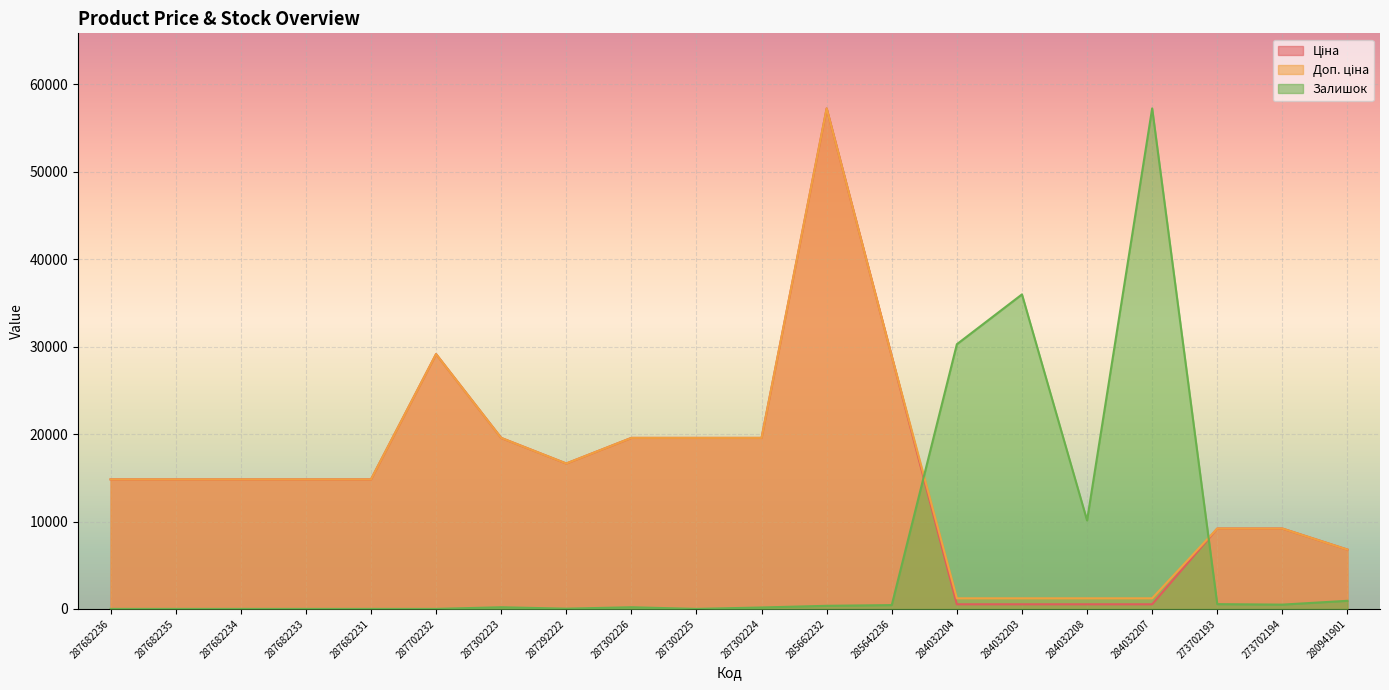

Where is the first local minimum for Ціна?

287292222